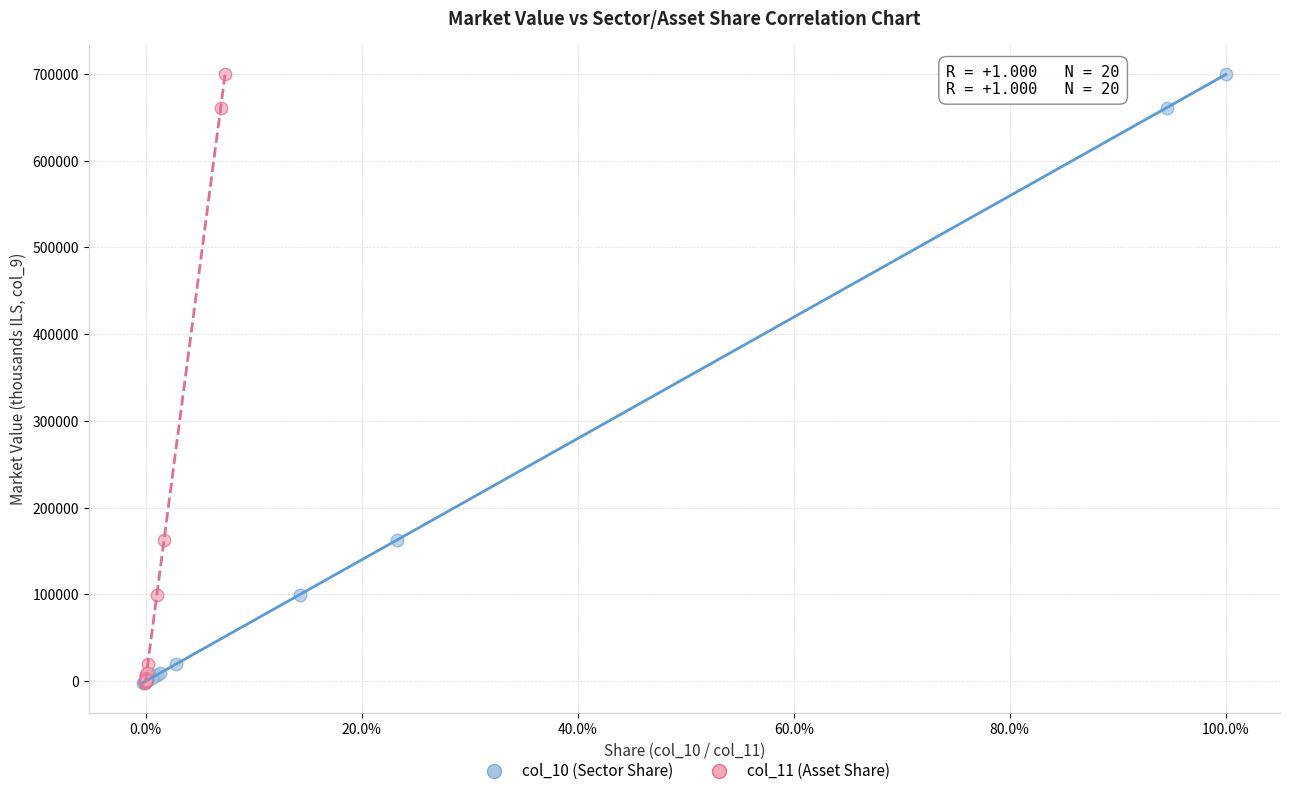

What are all the series names shown in the legend?

col_10 (Sector Share), col_11 (Asset Share)